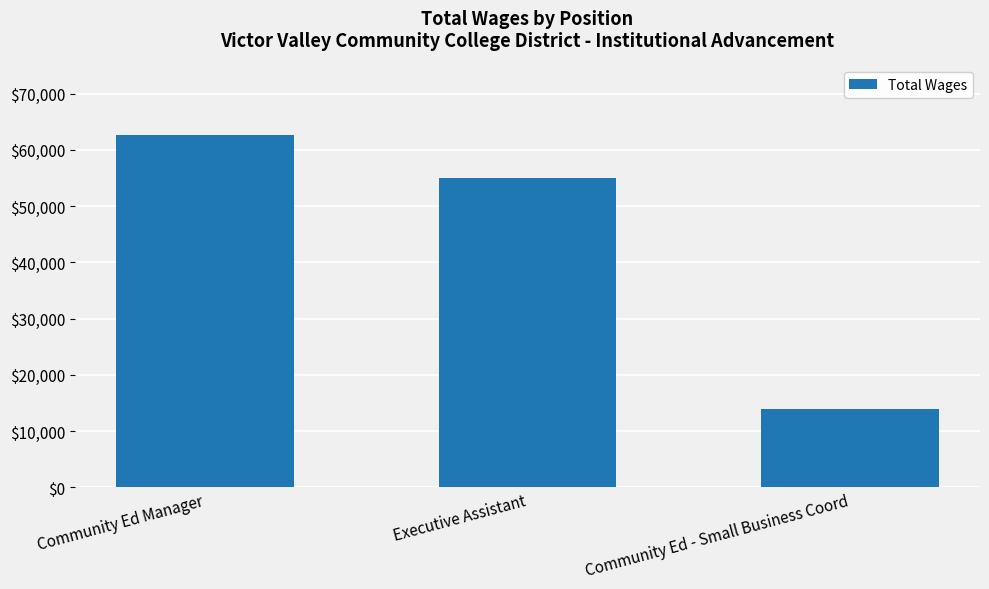

What position from the left is Community Ed Manager?

1